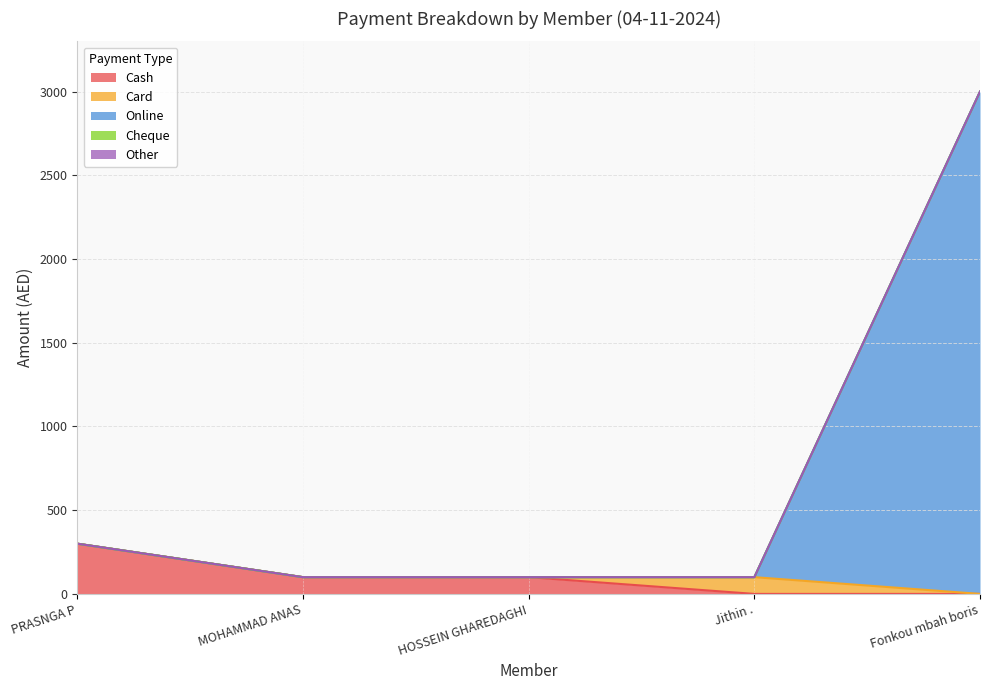

What is the label of the 1st point from the left?

PRASNGA P